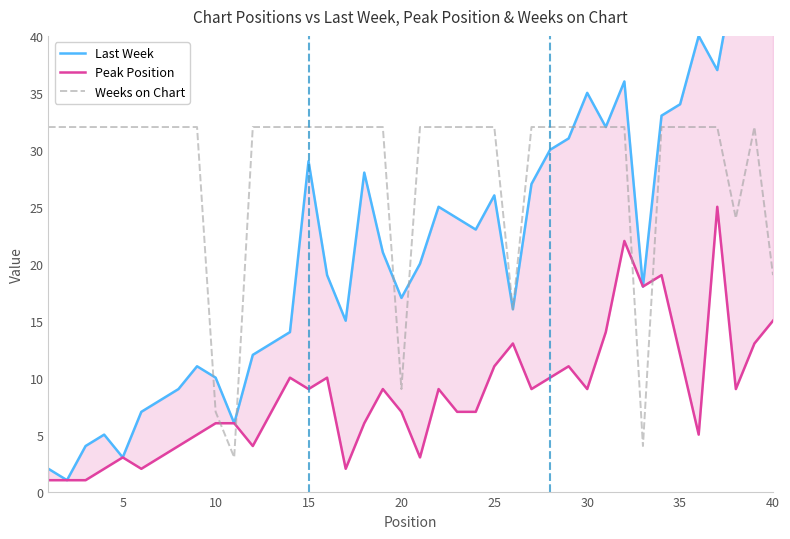

What are all the series names shown in the legend?

Last Week, Peak Position, Weeks on Chart